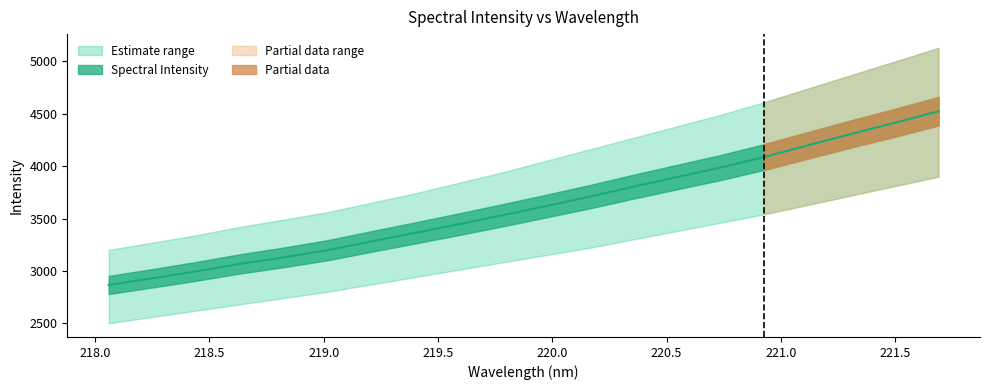

Reading left to right, extract all data points from this chart.

218.0596=2865.1	218.2508=2929.7	218.442=2995.1	218.6332=3066.4	218.8244=3128.8	219.0156=3196.7	219.2067=3280.1	219.3979=3361.6	219.589=3444.5	219.7801=3530.0	219.9712=3617.9	220.1623=3707.6	220.3533=3803.1	220.5444=3895.1	220.7354=3986.5	220.9264=4086.8	221.1174=4198.2	221.3083=4308.4	221.4993=4414.3	221.6902=4524.4